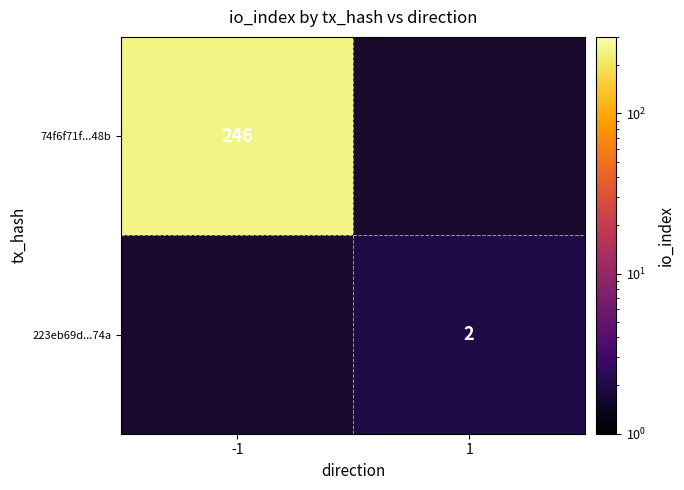

Is it true that 223eb69d...74a equals 1 at 1?

False